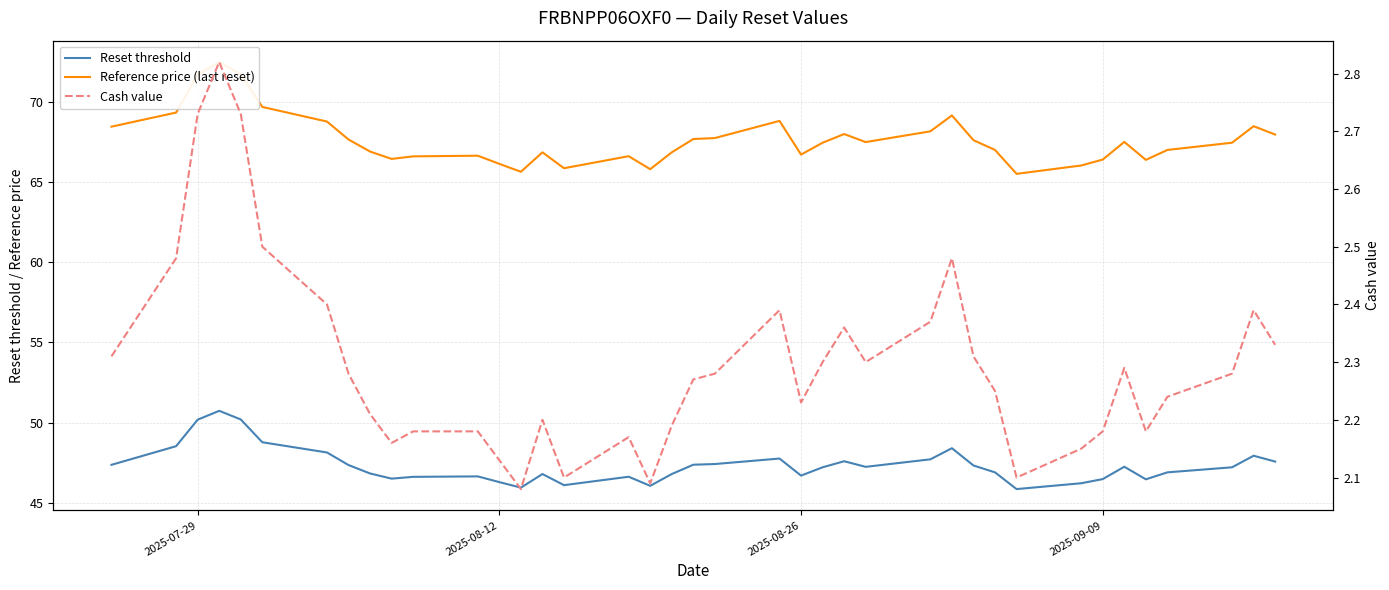

The Cash value series shows 3.4 at 19. True or false?

False